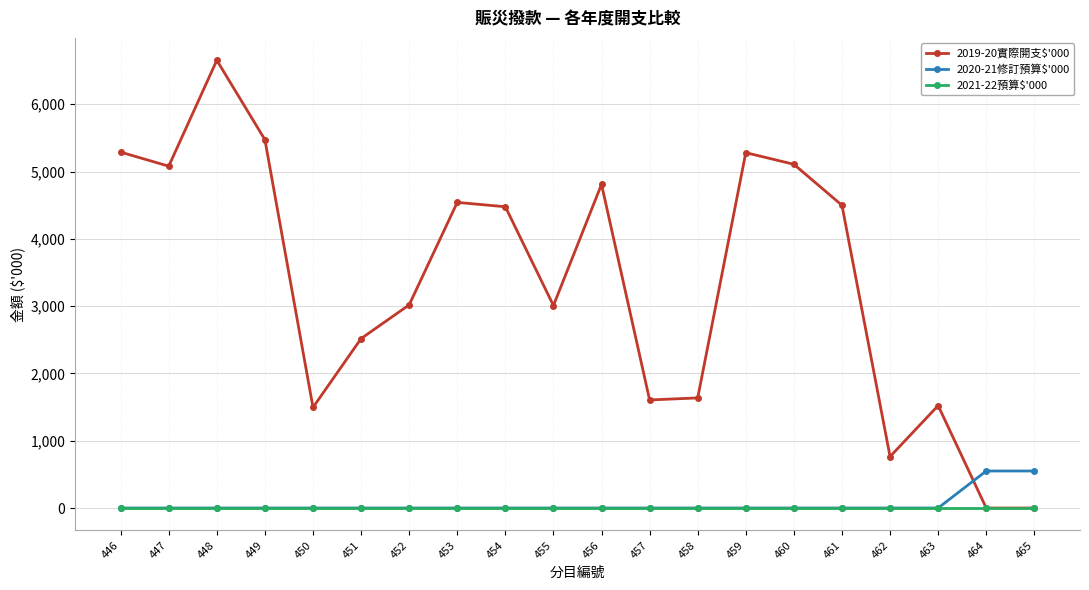

Is it true that 2020-21修訂預算$'000 equals 0 at 461?

True